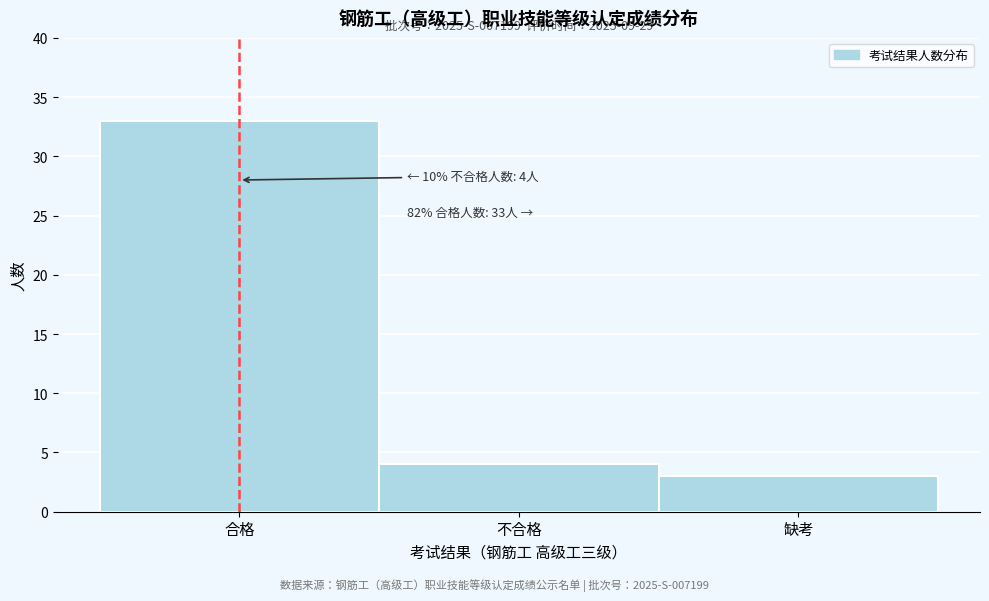

Reading left to right, what are all the values shown in this chart?

33	4	3